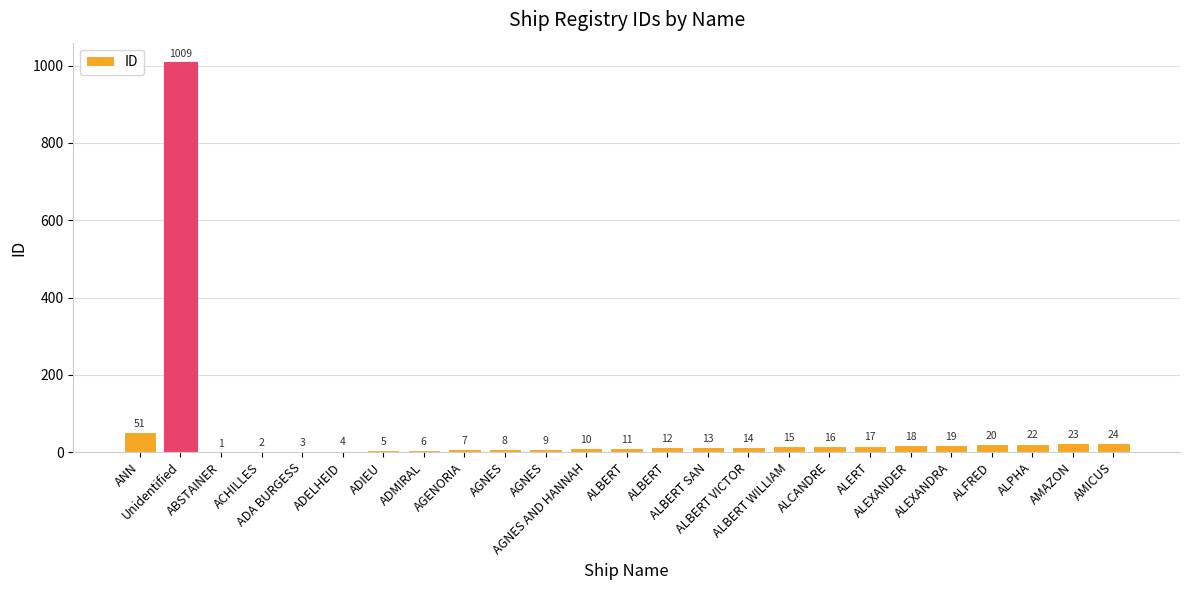

Are the bars horizontal?

No